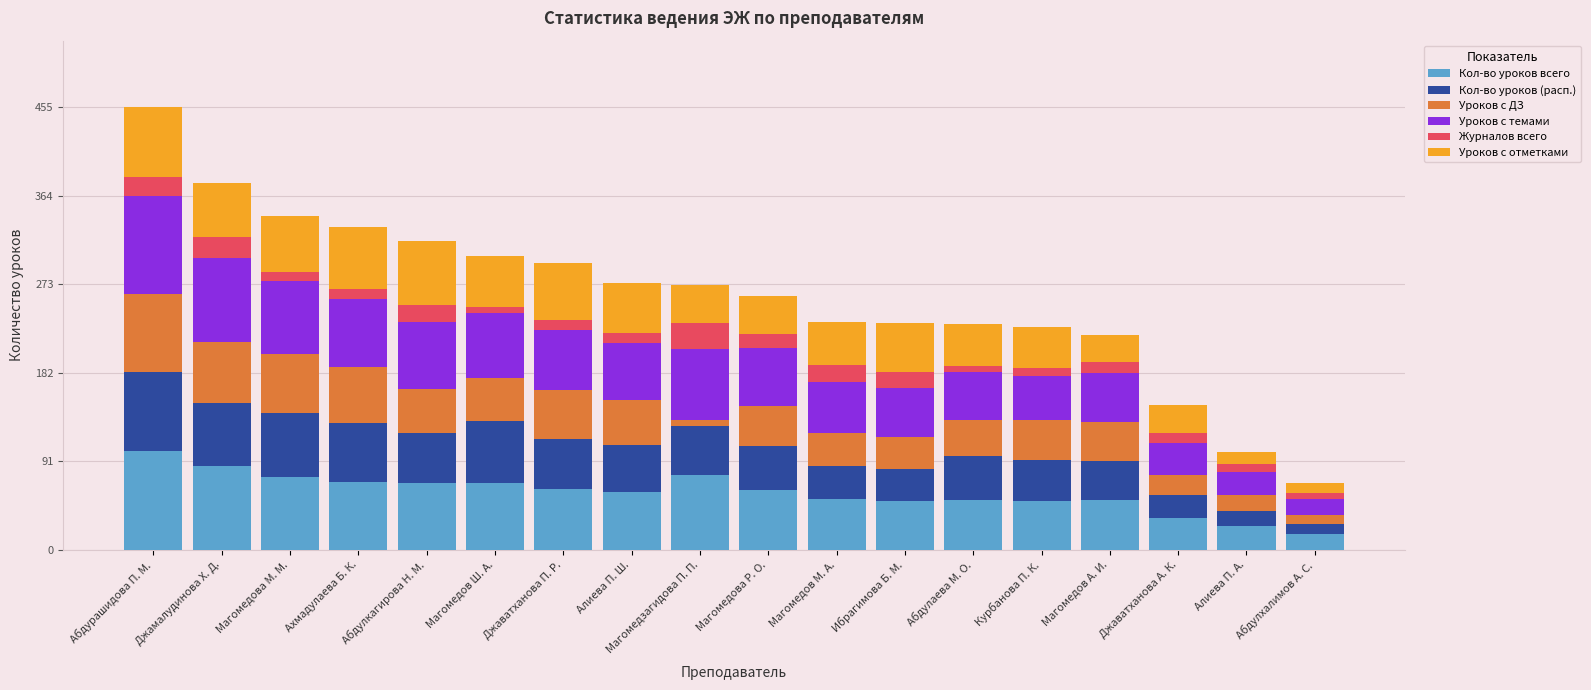

How many distinct data groups are displayed?

6